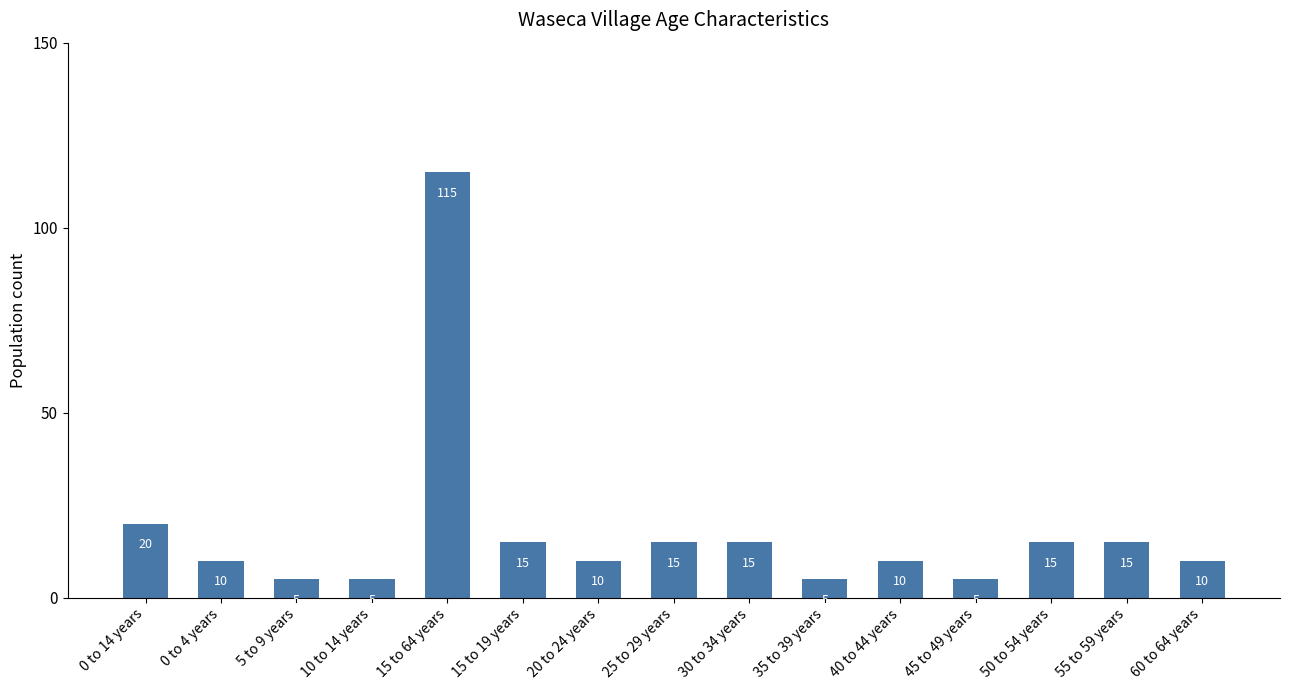

What is the label of the 6th bar from the left?

15 to 19 years